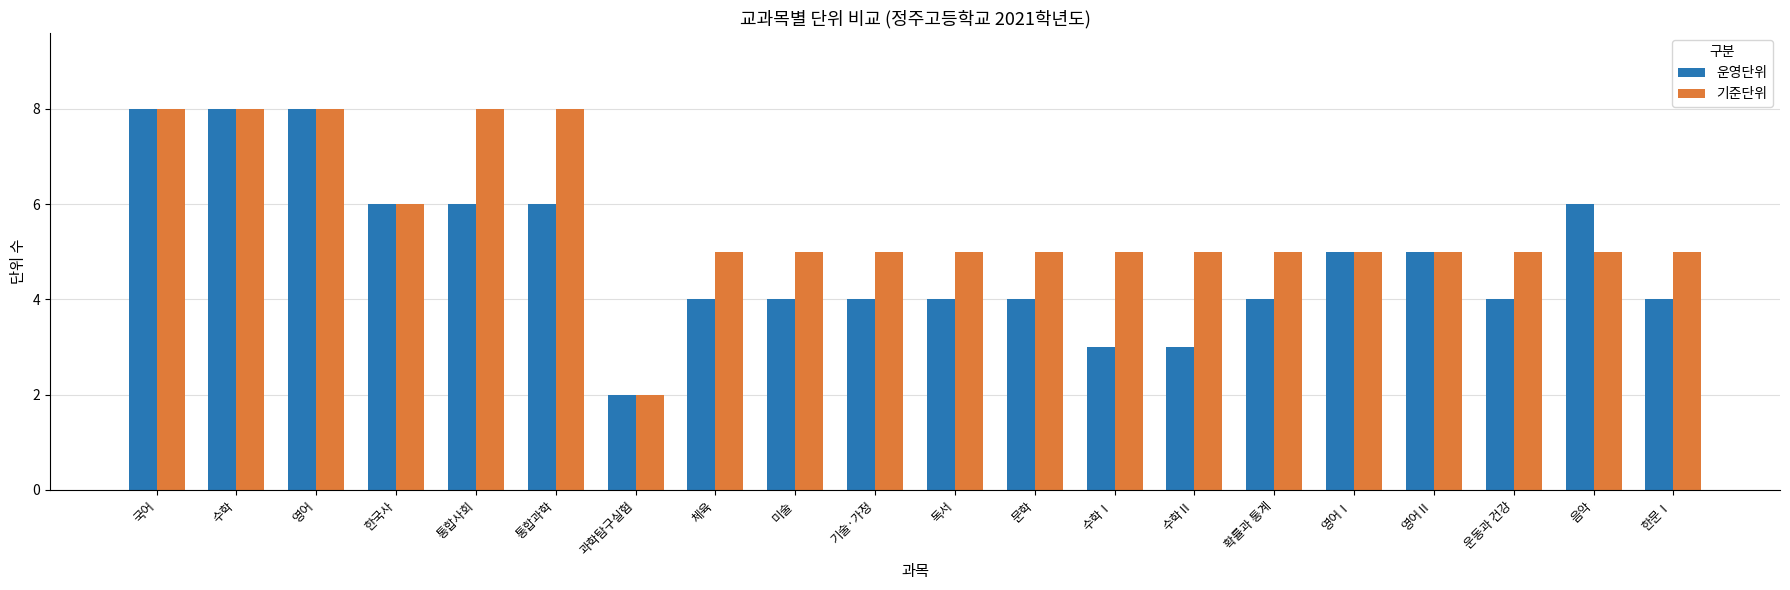

What is the label of the 14th bar from the right?

과학탐구실험